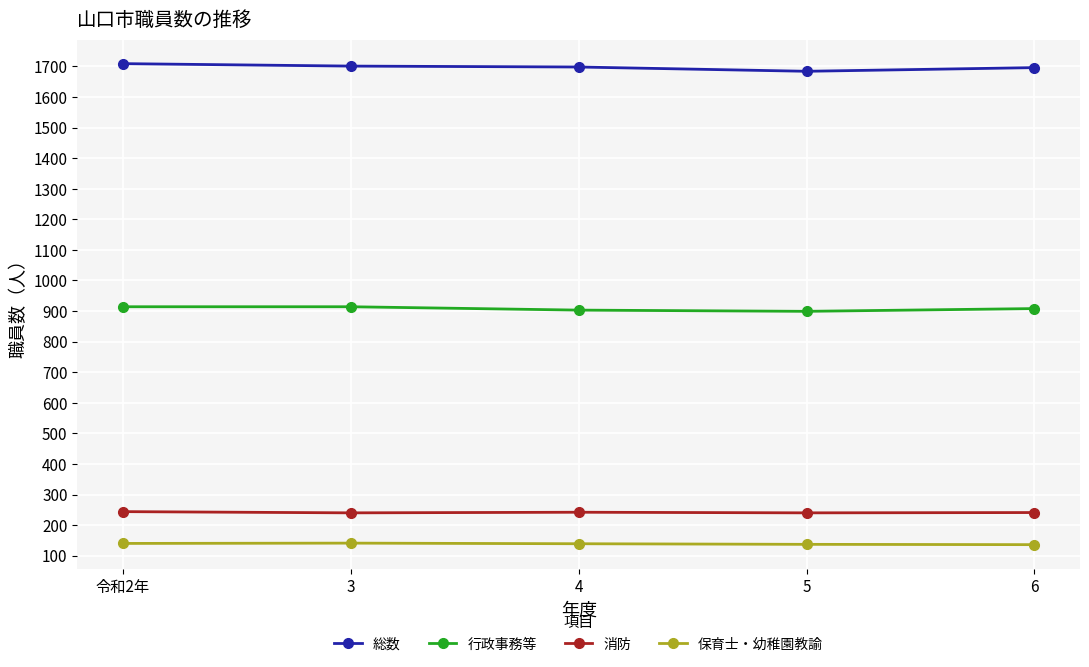

Does the chart display data point markers on the line(s)?

Yes